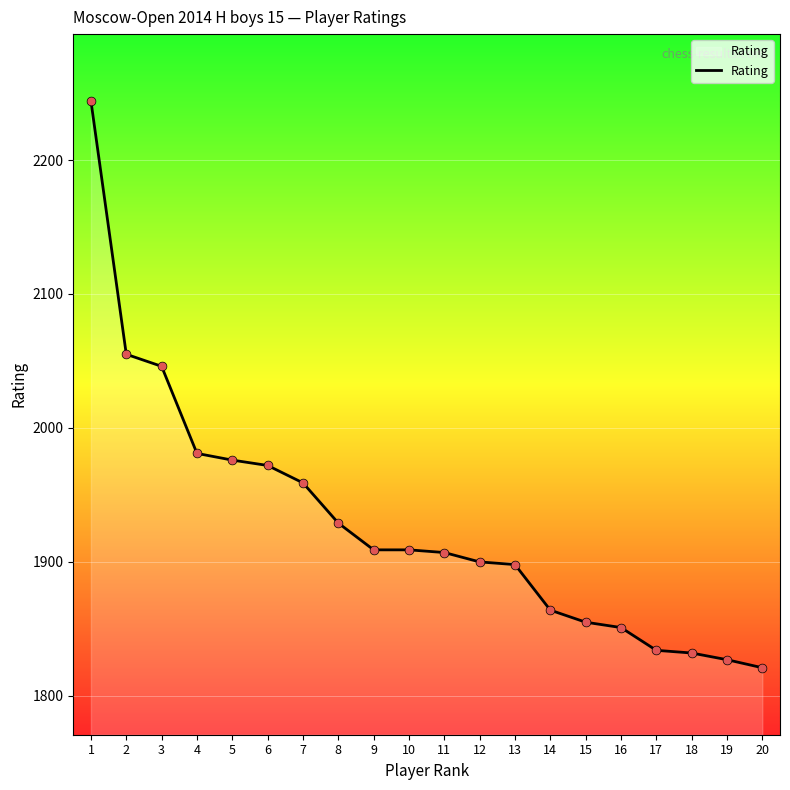

What is the change in value from 9 to 18?

-77